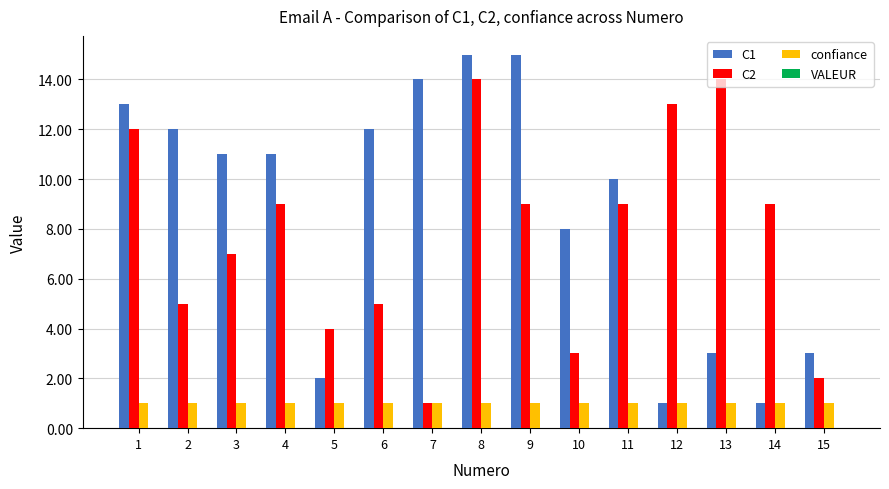

What is the value of the C2 bar at the 8th from the left?

14